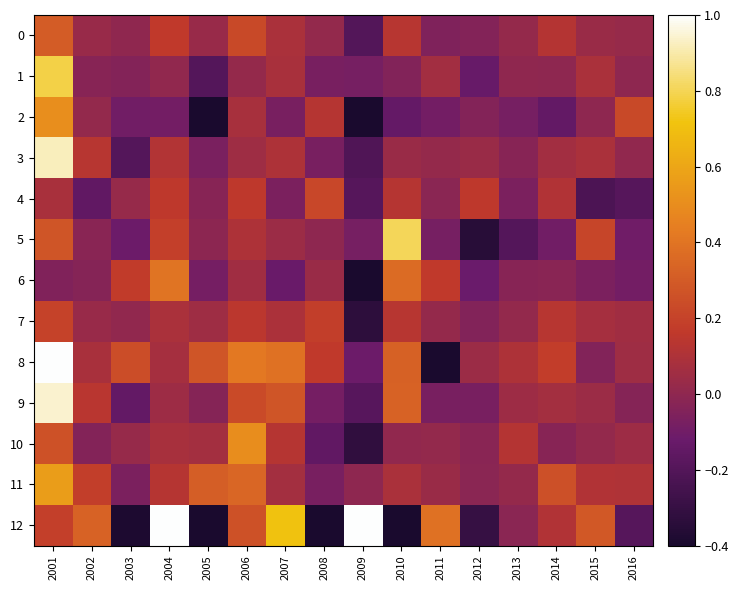

Which series changed the most between 2010 and 2015?

12